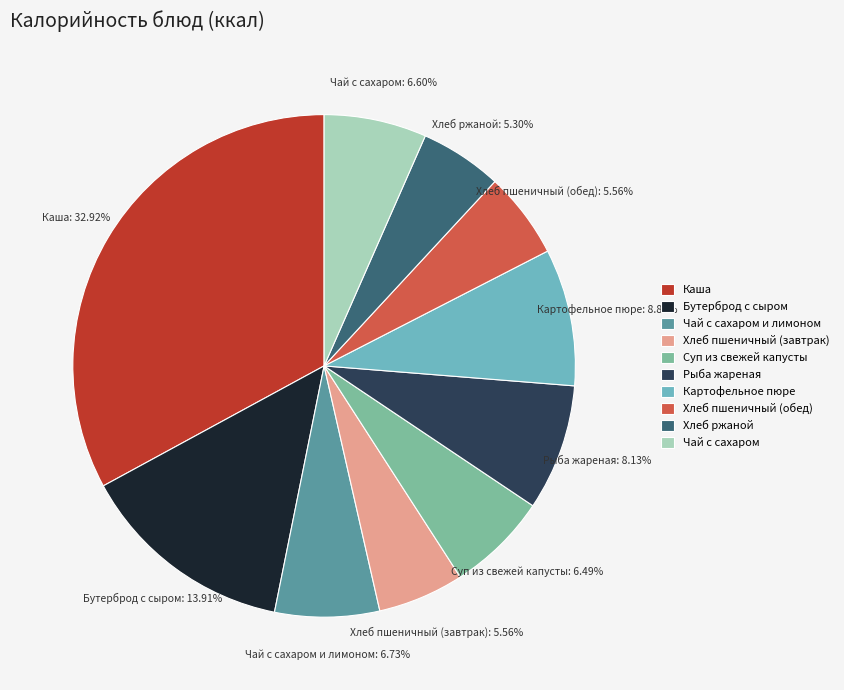

The Хлеб ржаной slice represents 1% of the pie. True or false?

False